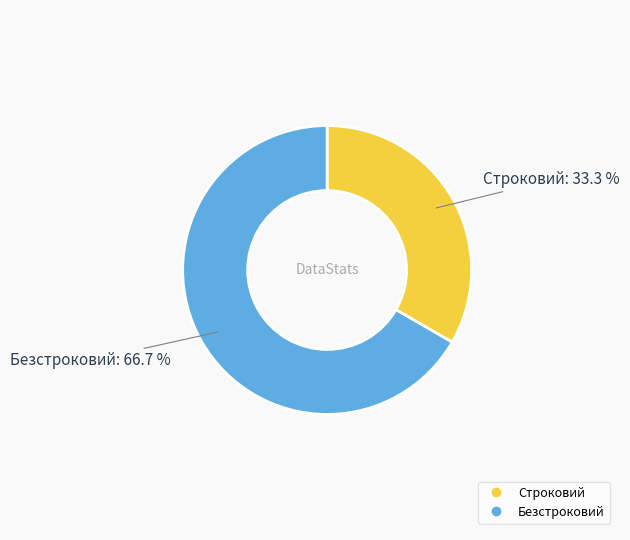

To the nearest percent, what percentage of the pie is Безстроковий?

67%